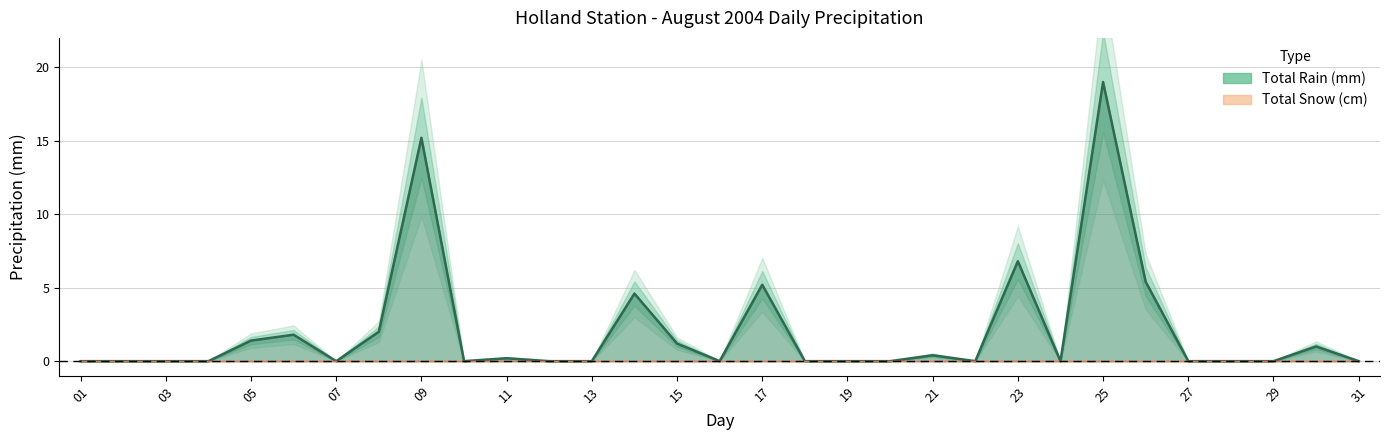

True or false: Total Rain (mm) and Total Precip (mm) cross at least once.

False